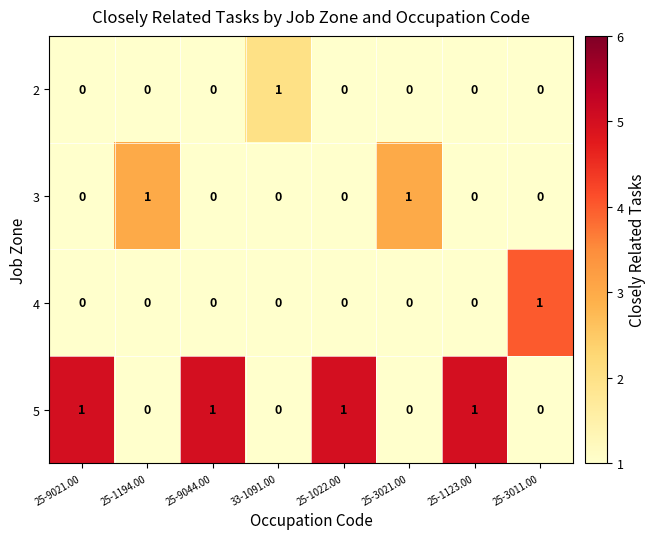

The 5 series shows 0 at 25-3021.00. True or false?

True